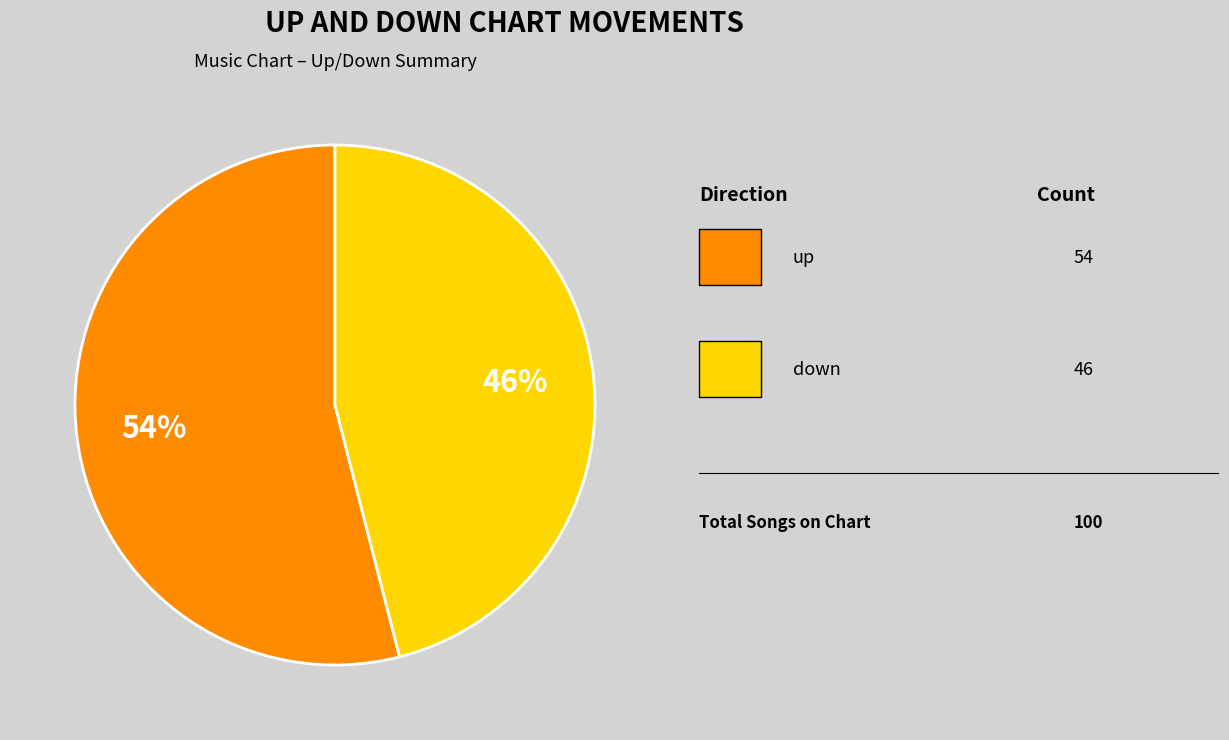

To the nearest percent, what is the average slice percentage?

50%